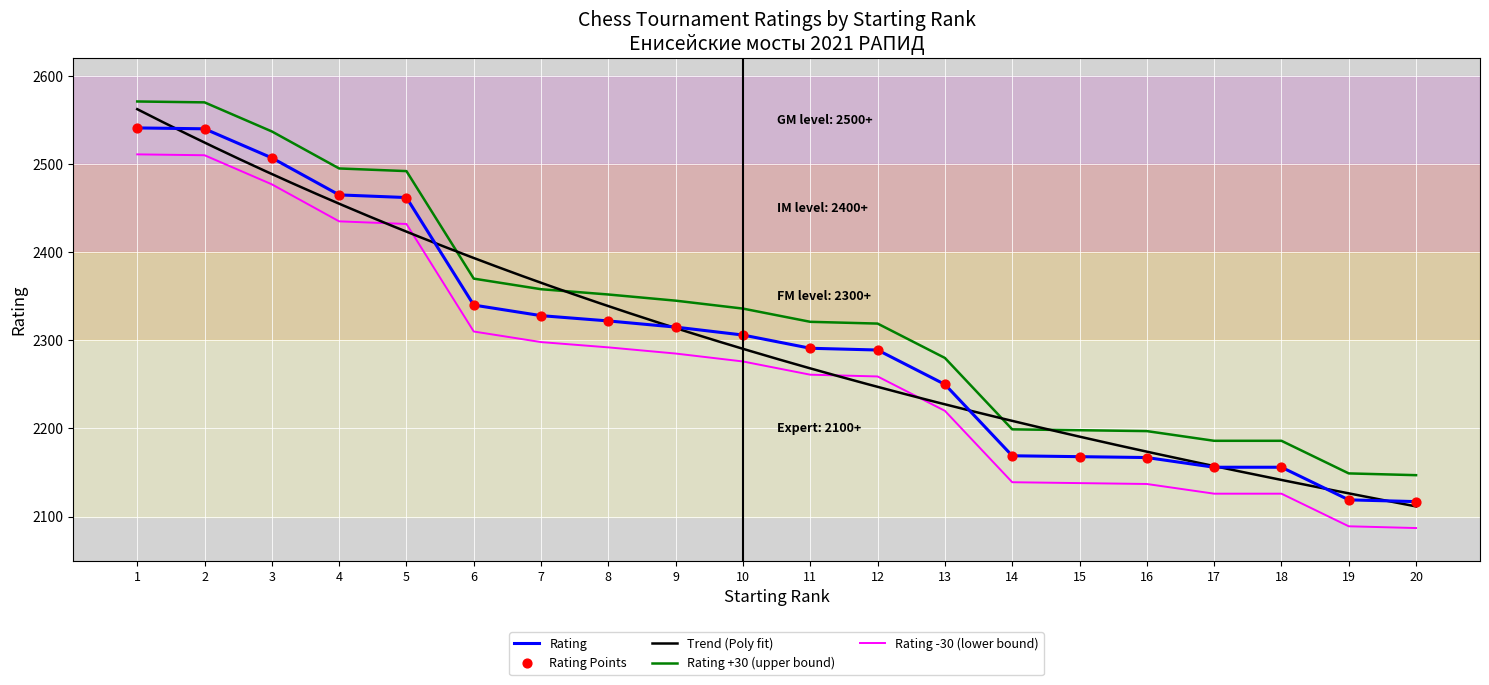

What is the ratio of the value at 5 to the value at 7?

1.1